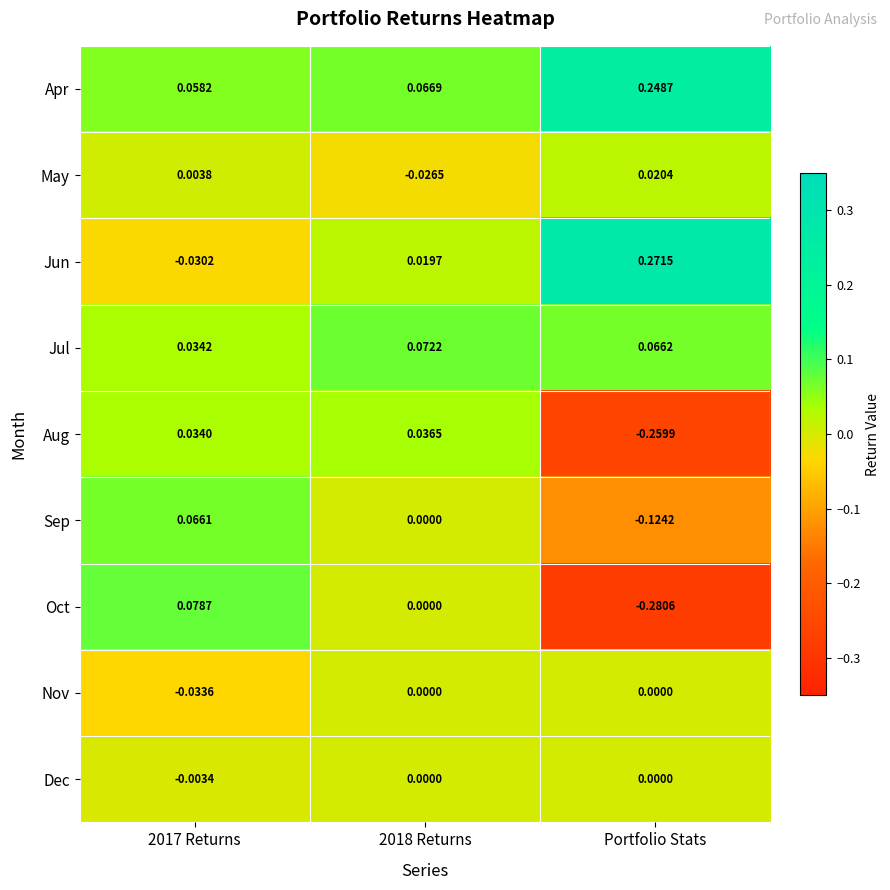

Which series has the largest total across all categories?

Apr